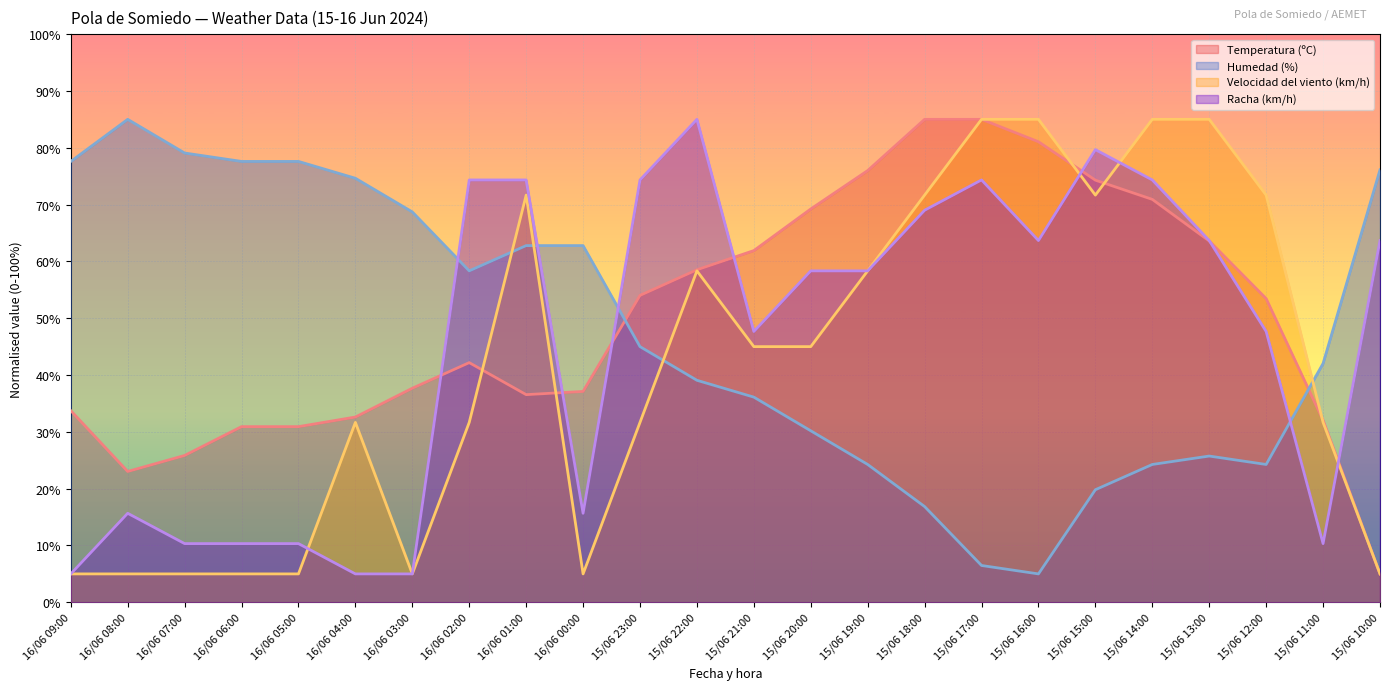

What is the average value of the Temperatura (ºC) series?

50.0